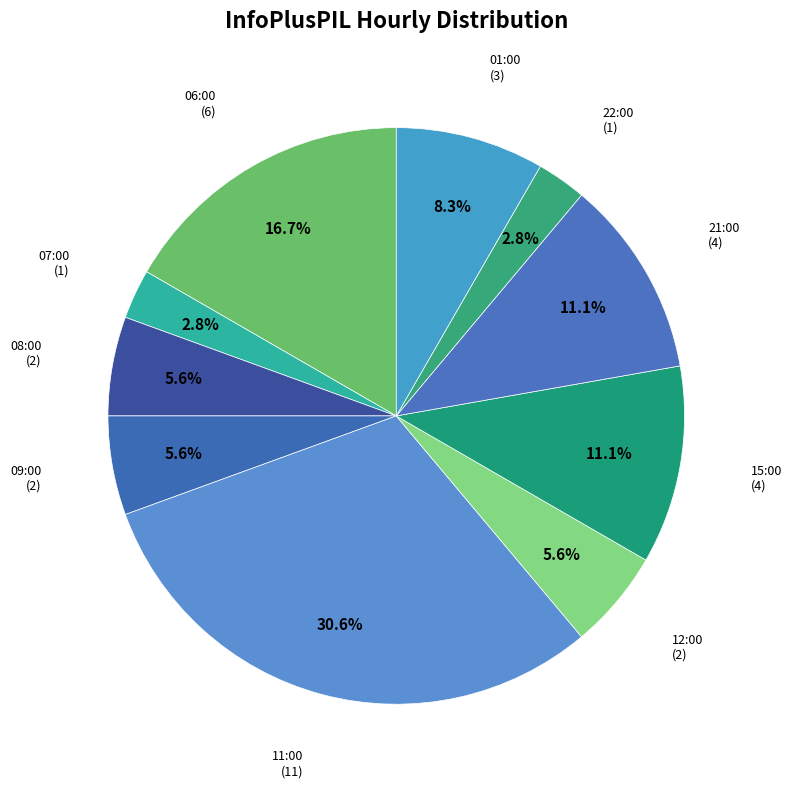

What is the largest slice in the pie chart?

11:00